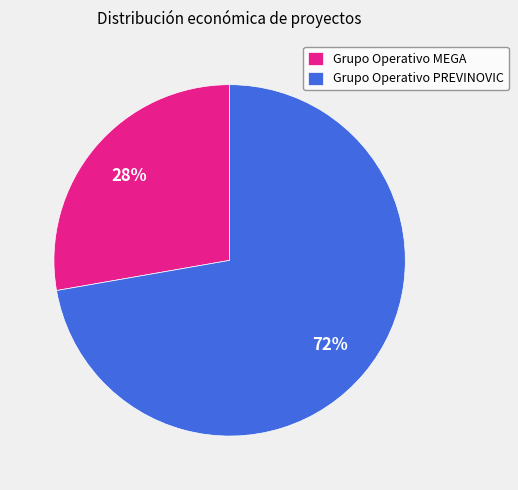

To the nearest percent, what is the average slice percentage?

50%